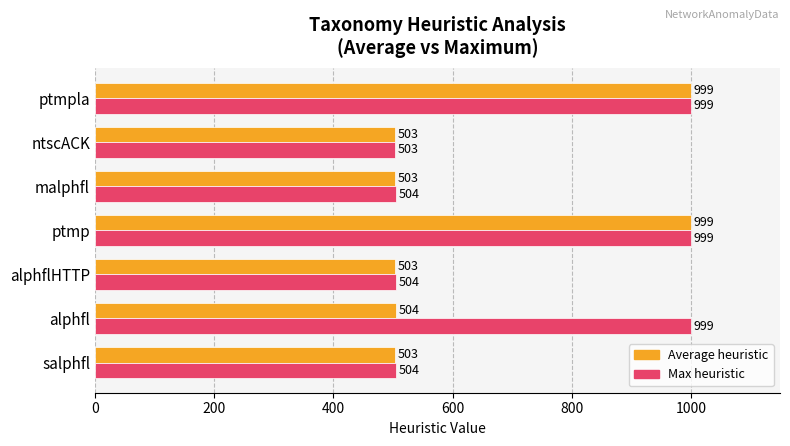

What is the maximum value shown in the chart?

999